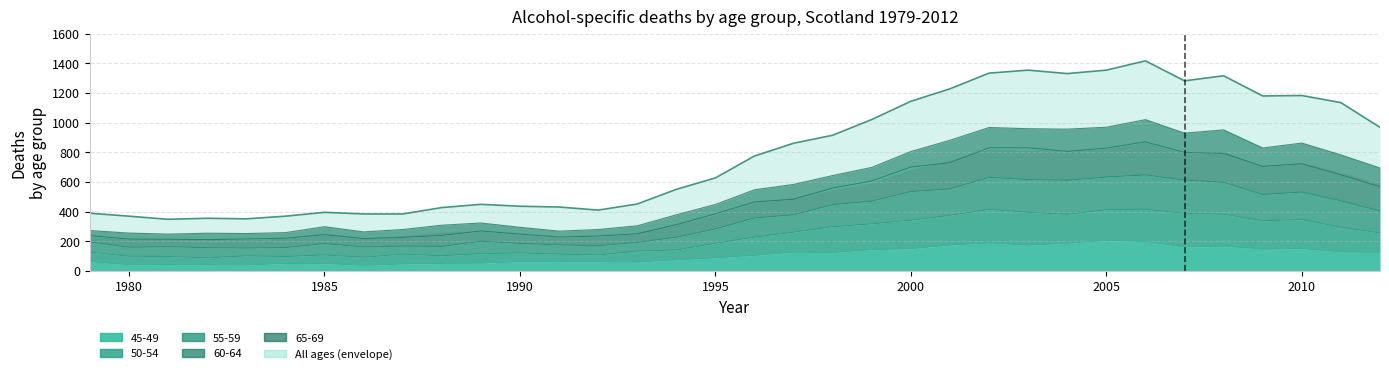

What is the lowest value of the 45-49 series?

37